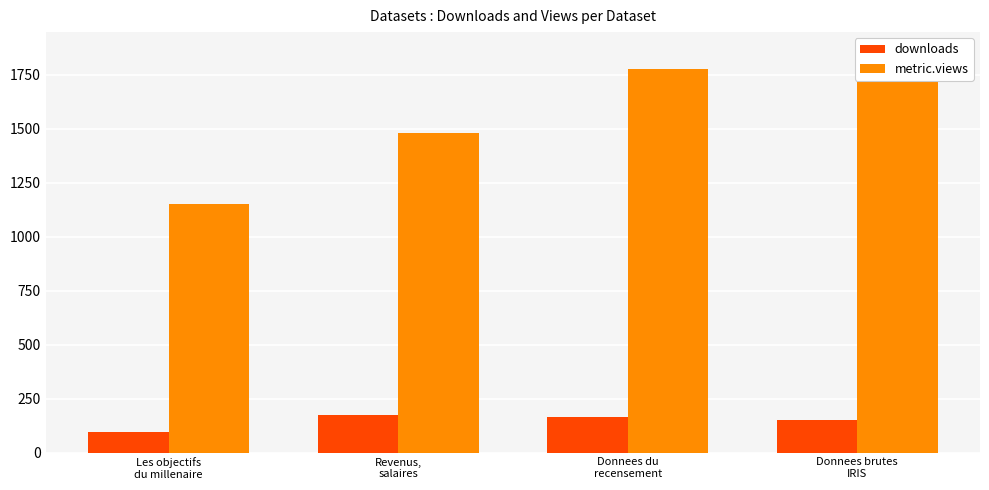

The metric.views series shows 3213 at Donnees brutes
IRIS. True or false?

False